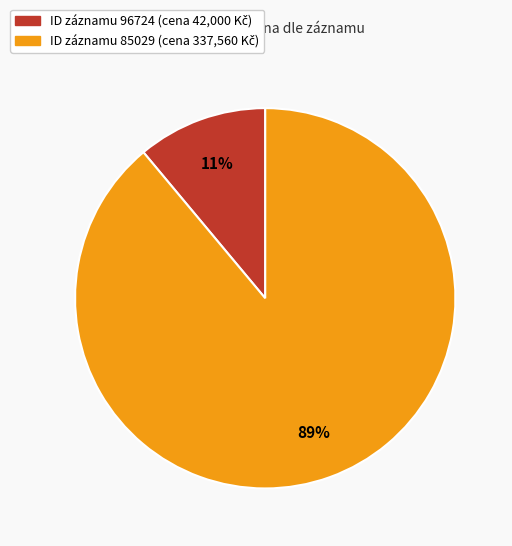

How many slices are in this pie chart?

2